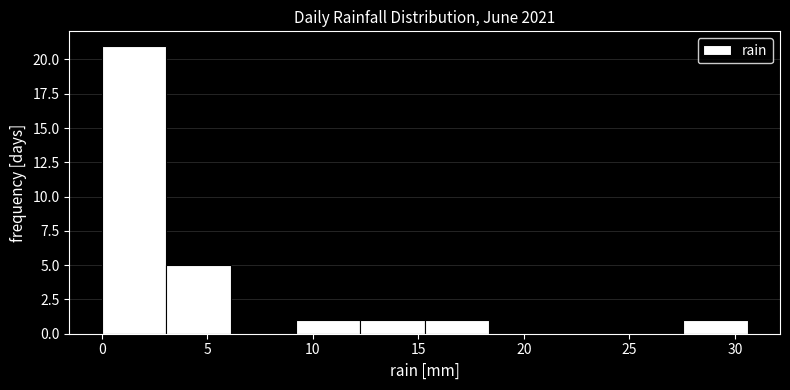

Over which range of the x-axis is the bar tallest?

0.0 to 3.0